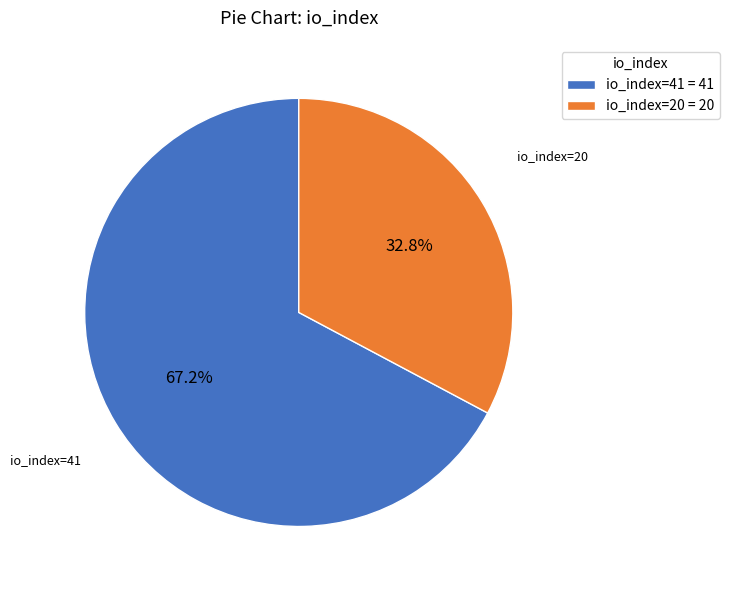

The io_index=20 slice represents 33% of the pie. True or false?

True